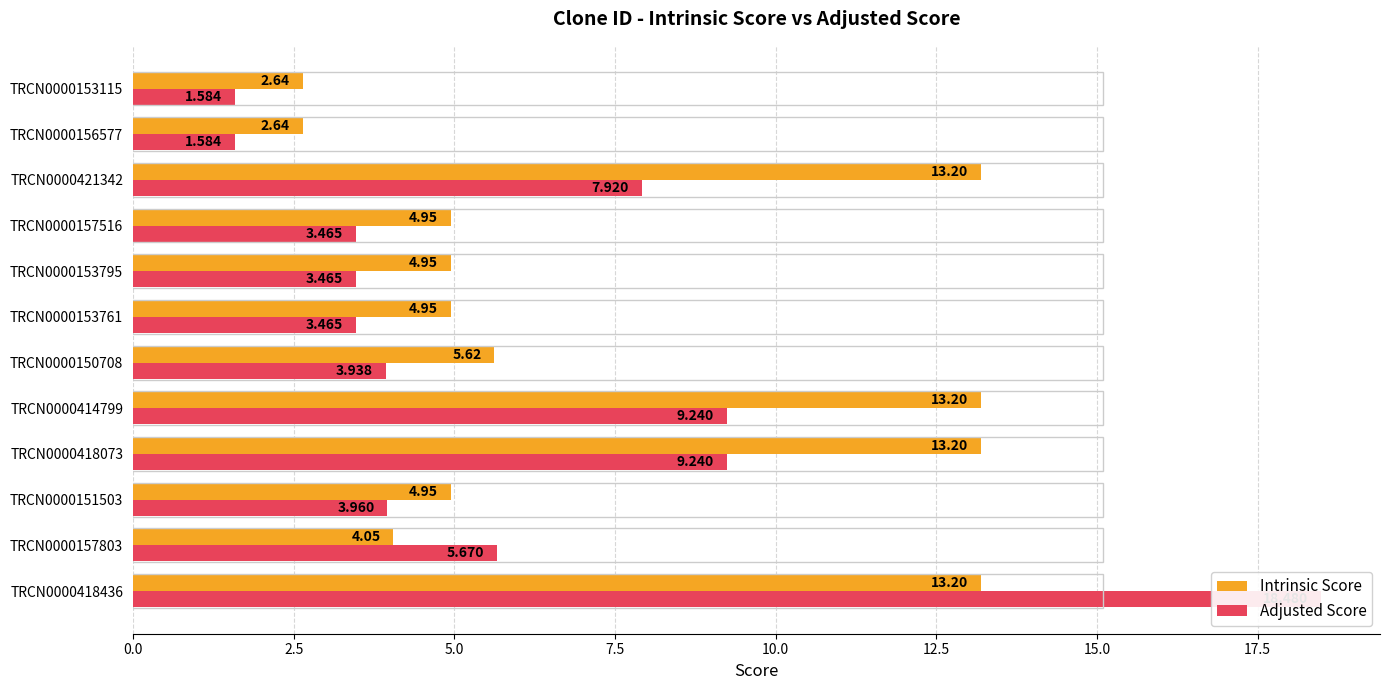

What is the average value of the Intrinsic Score series?

7.3